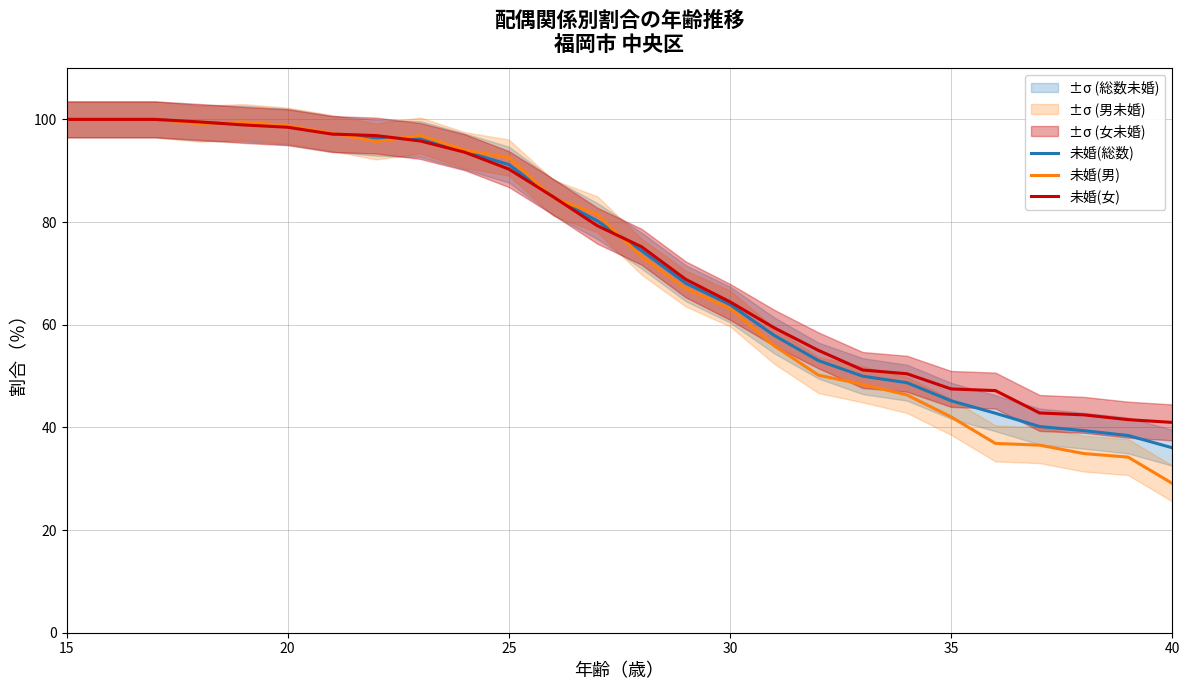

What is the minimum value for 未婚(男)?

29.1